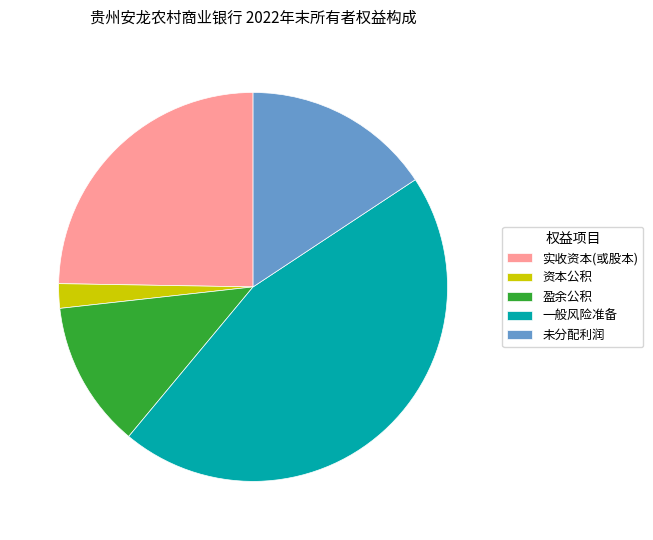

Rank the categories by value from lowest to highest.

资本公积, 盈余公积, 未分配利润, 实收资本(或股本), 一般风险准备